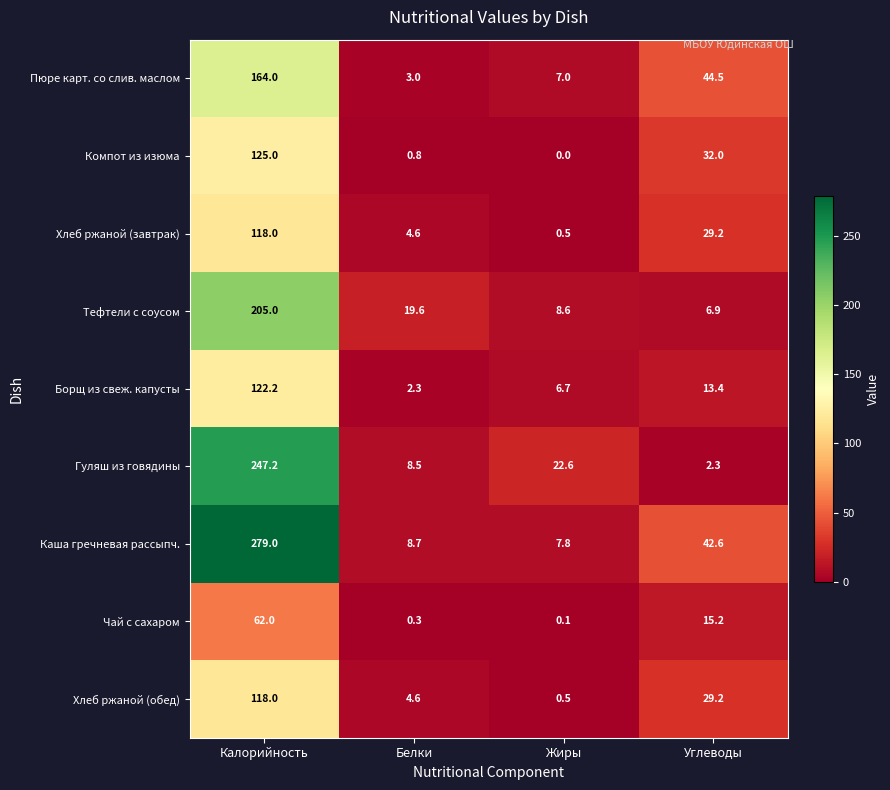

What is the minimum value for Хлеб ржаной (завтрак)?

0.5